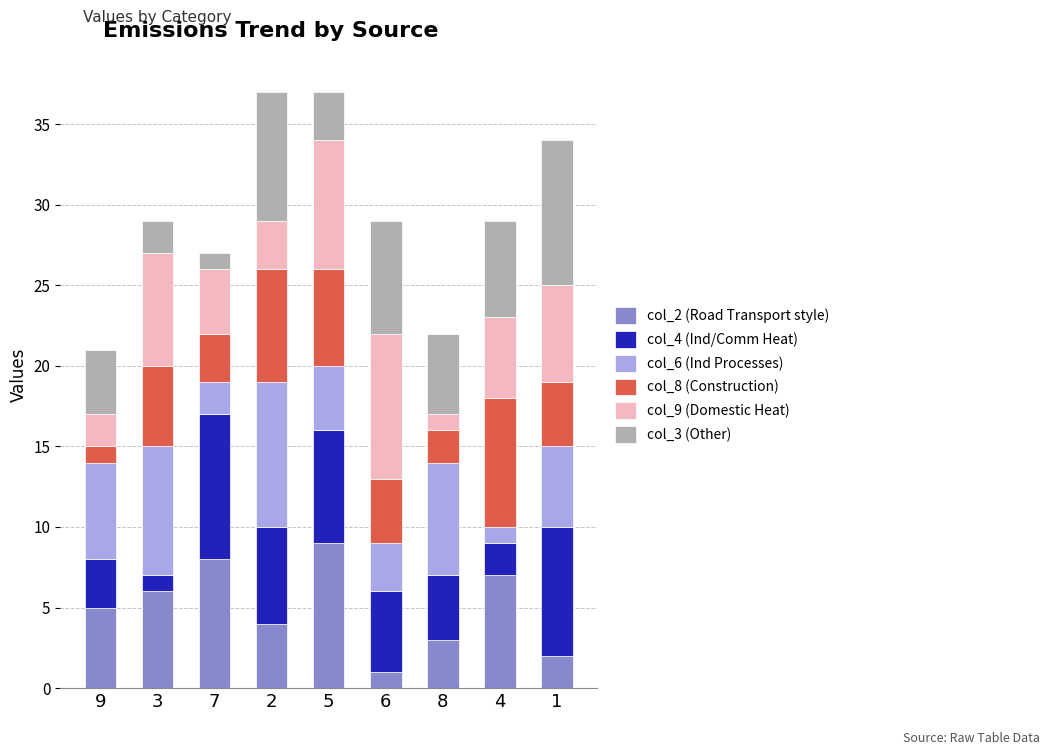

At how many categories does at least one series exceed 4?

9